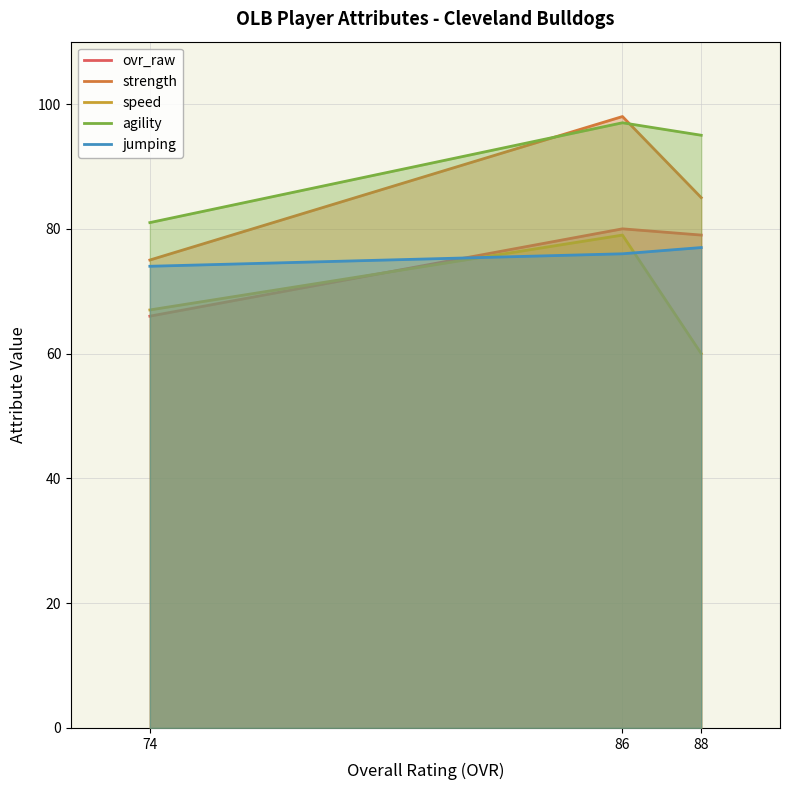

Reading left to right, transcribe all the data shown in this chart.

ovr_raw: 74=66	86=80	88=79
strength: 74=75	86=98	88=85
speed: 74=67	86=79	88=60
agility: 74=81	86=97	88=95
jumping: 74=74	86=76	88=77